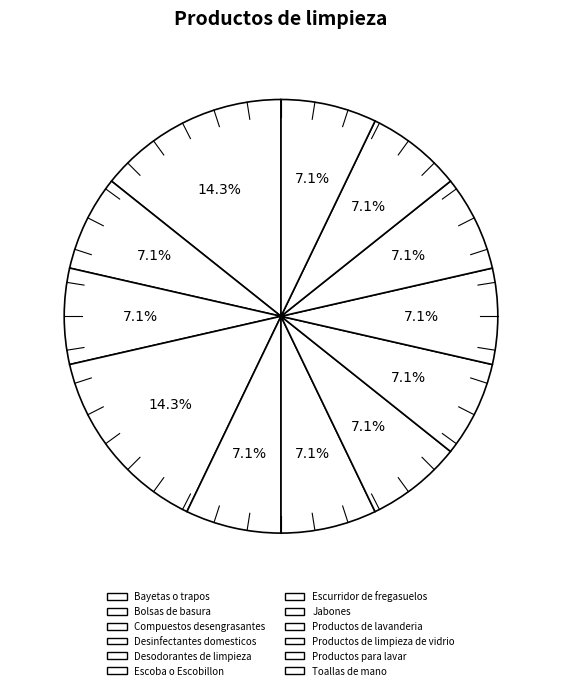

Is it true that Escoba o Escobillon is 7% of the pie?

True